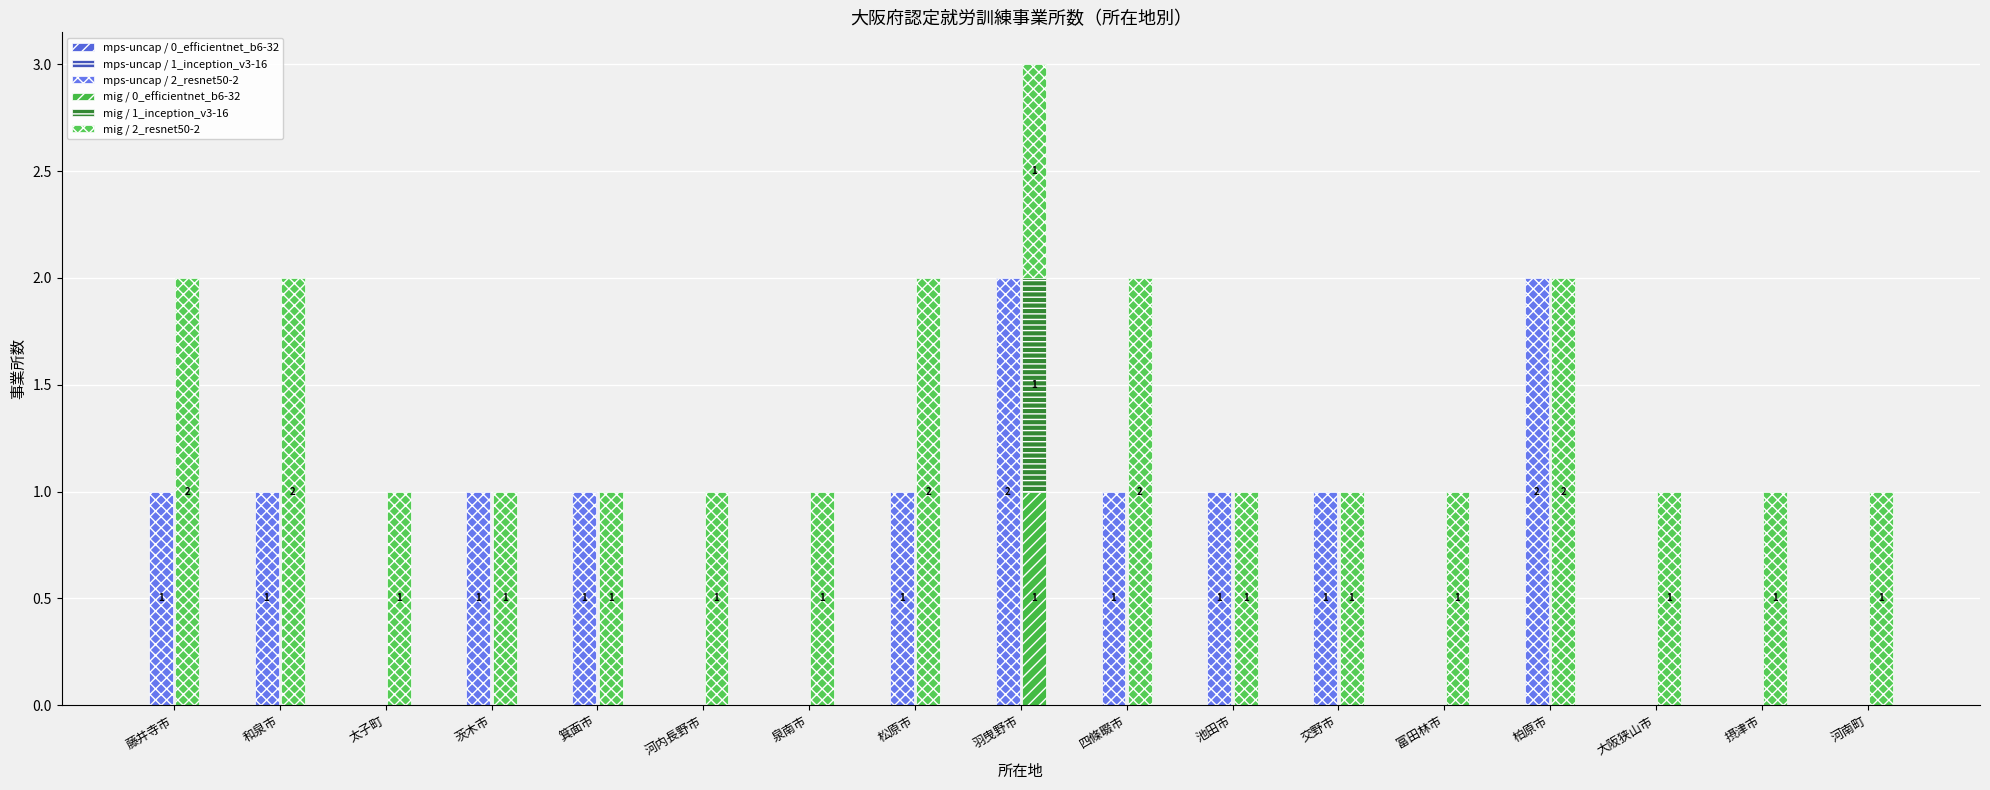

True or false: mps-uncap / 1_inception_v3-16 has a value of 0 at 羽曳野市.

True